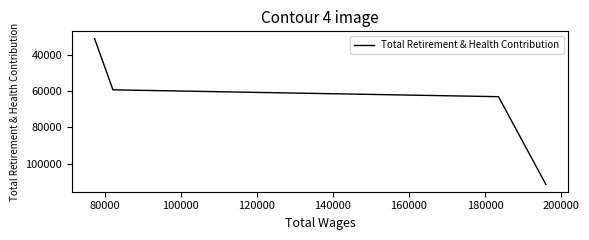

What is the difference between the maximum and minimum values?

80266